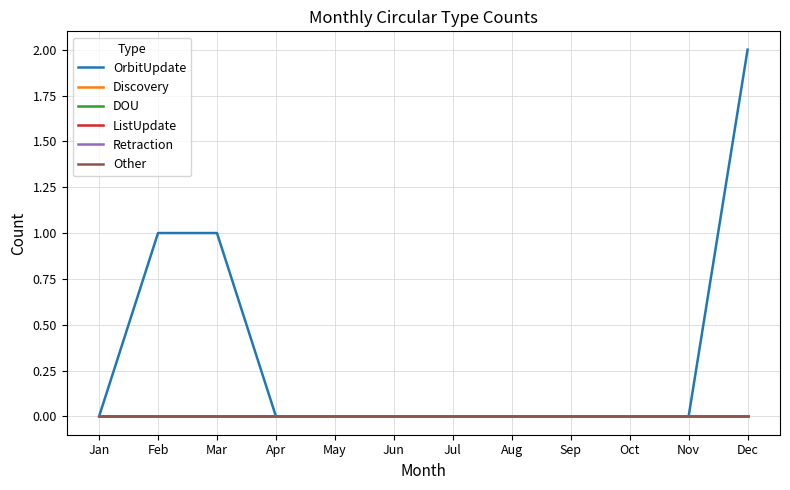

Which series has the largest total across all categories?

OrbitUpdate